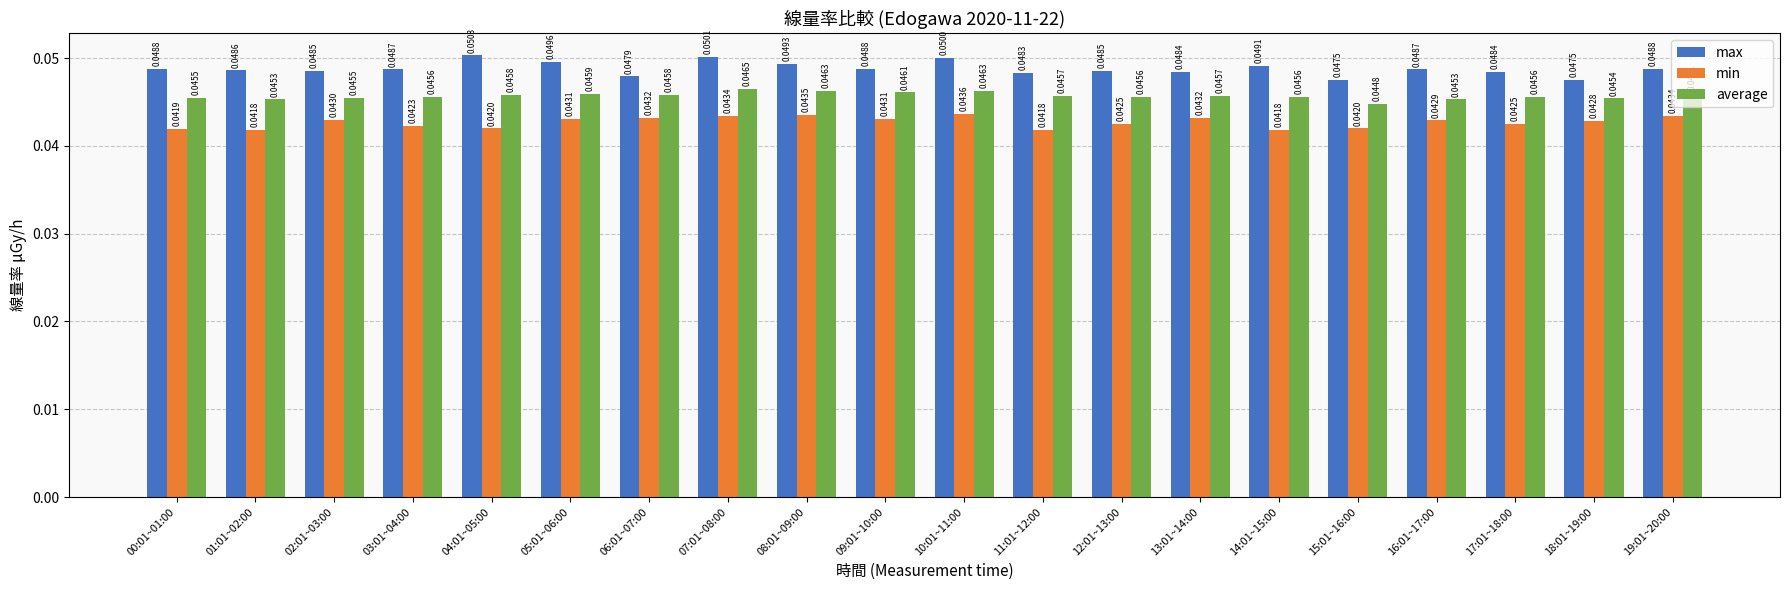

At which label does average reach its peak?

07:01~08:00